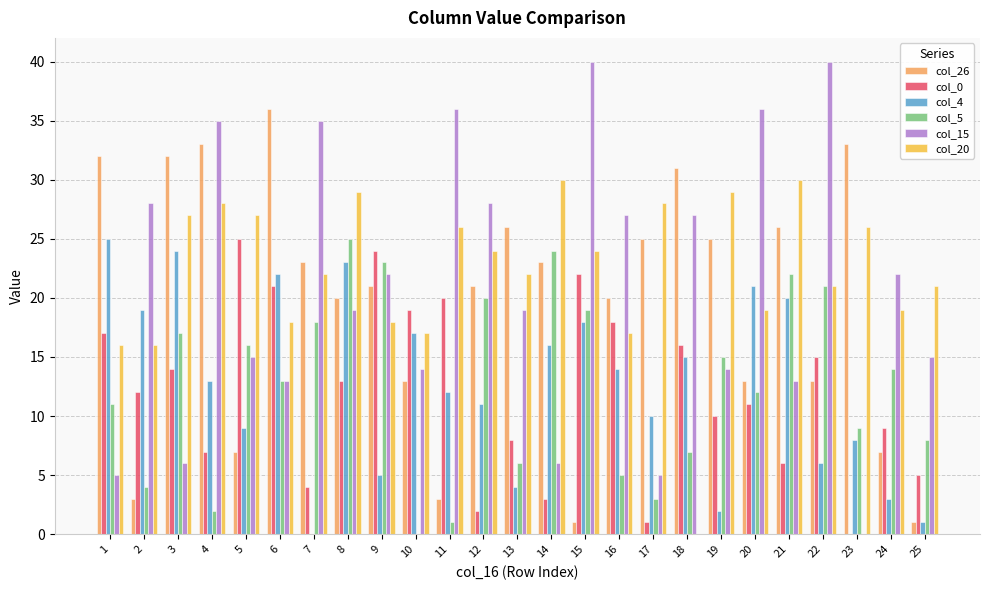

Is the value of col_15 at 2 greater than the value of col_5 at 12?

Yes